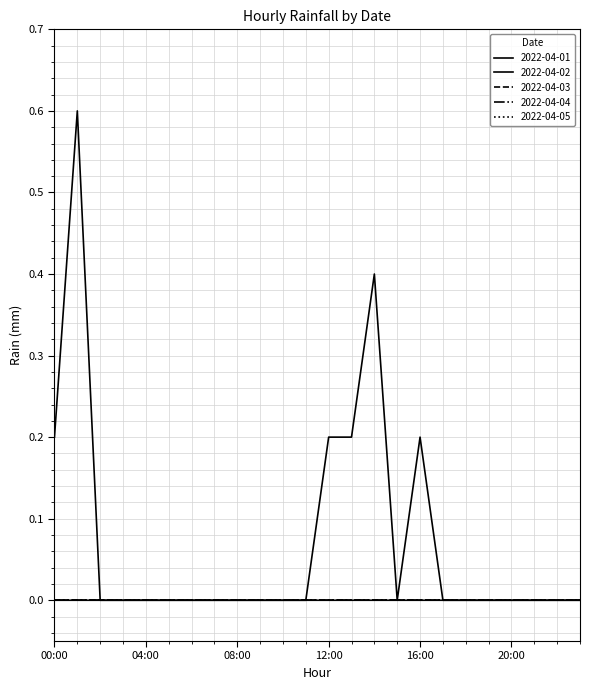

Does the chart have visible grid lines?

Yes